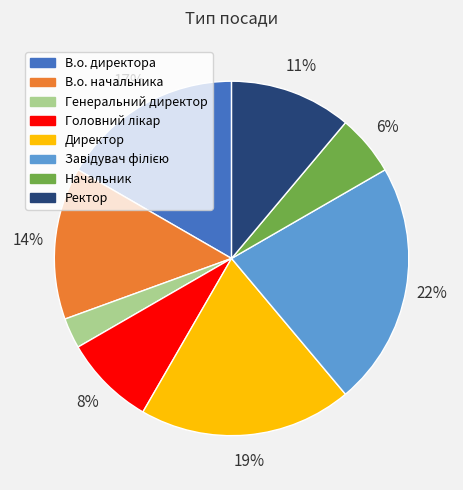

True or false: В.о. начальника accounts for 24% of the total.

False